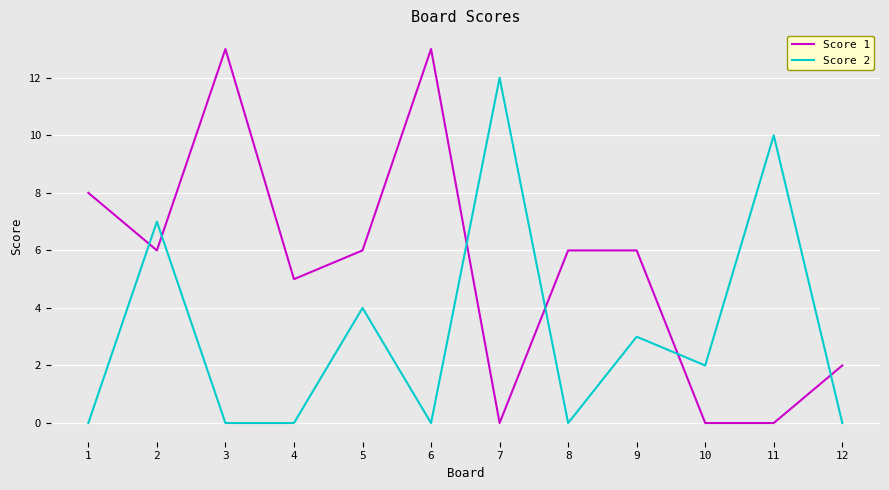

Where is Score 2 nearest to the value 6?

2